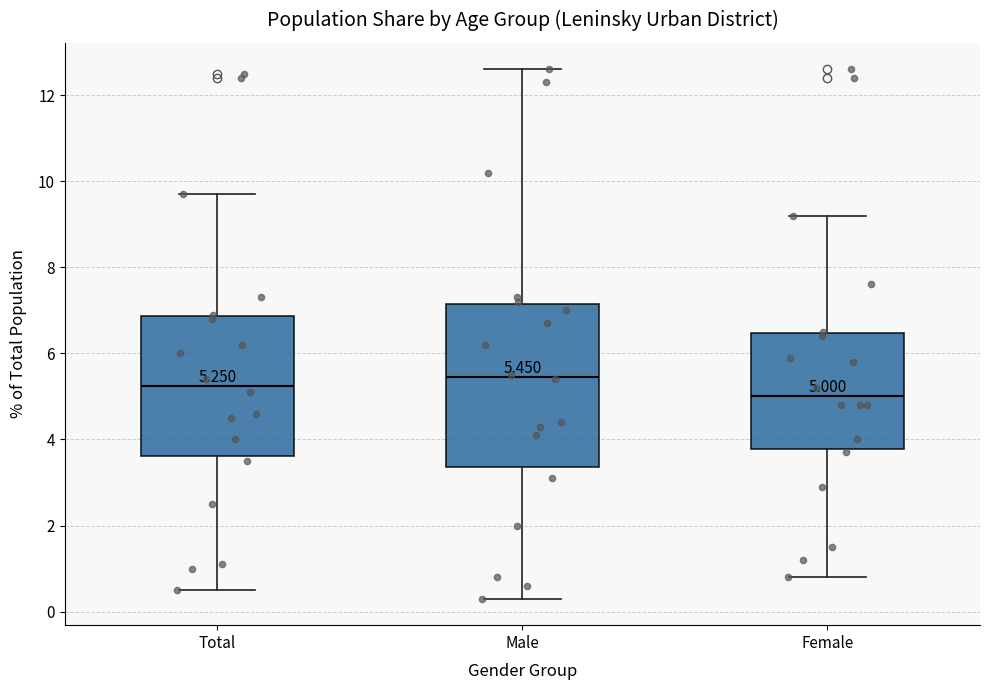

Comparing the boxes themselves (not the whiskers), which one is the tallest?

Male